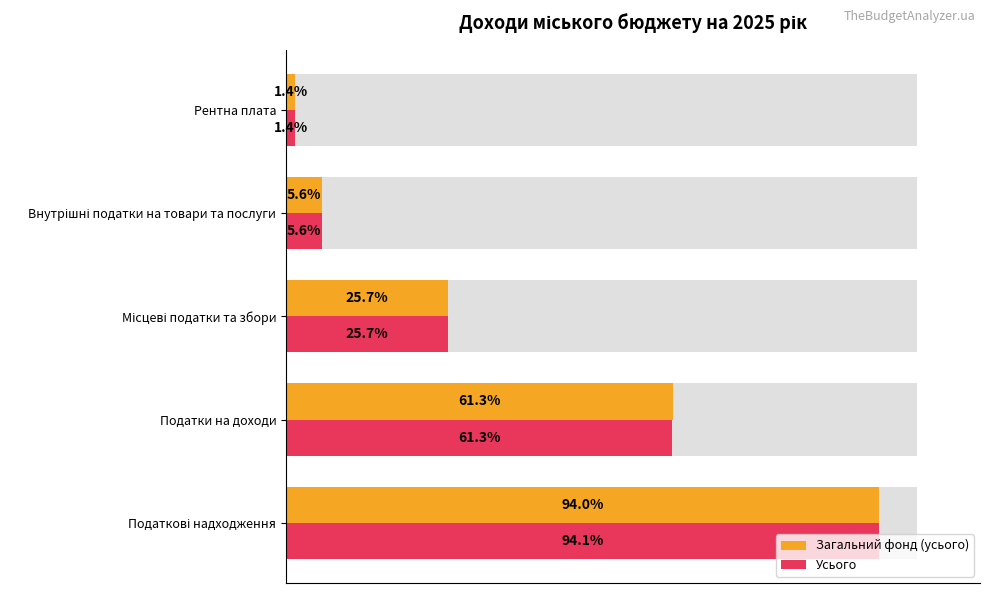

True or false: Усього has a value of 3.6 at Внутрішні податки на товари та послуги.

False